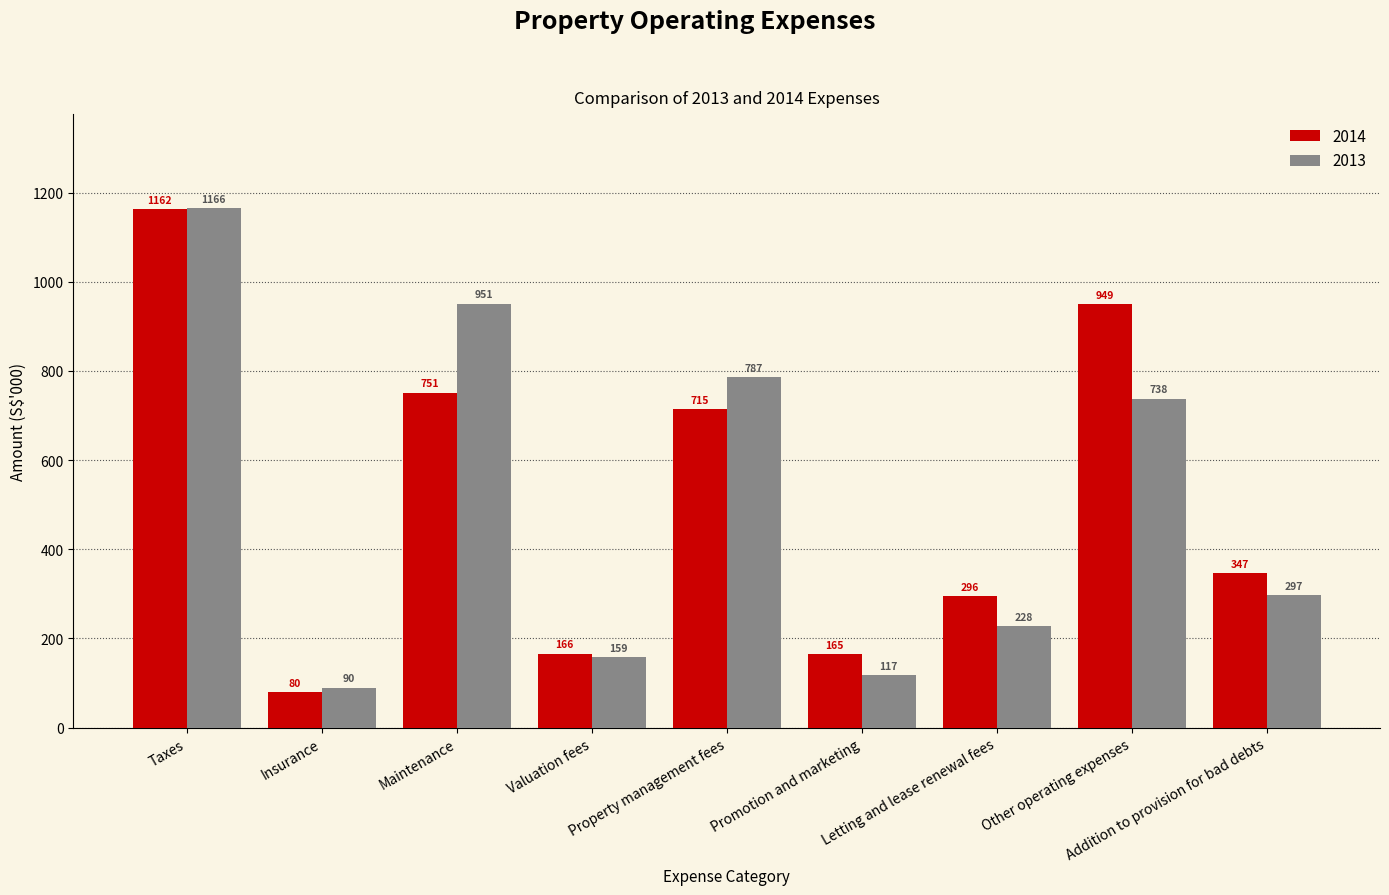

At which label is 2013 closest to 628?

Other operating expenses